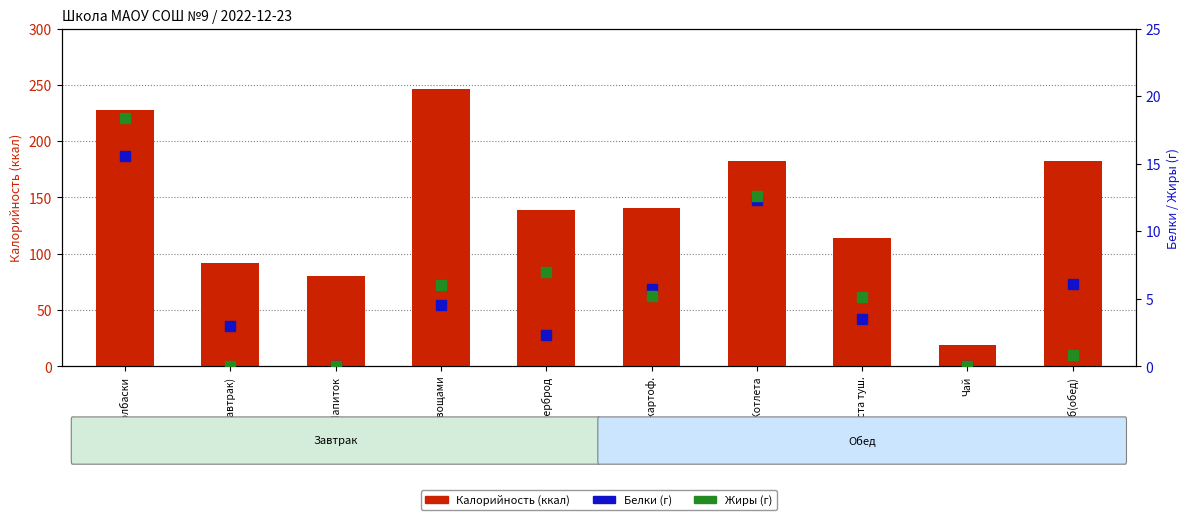

What is the difference between the second highest and minimum values in the Калорийность series?

208.7